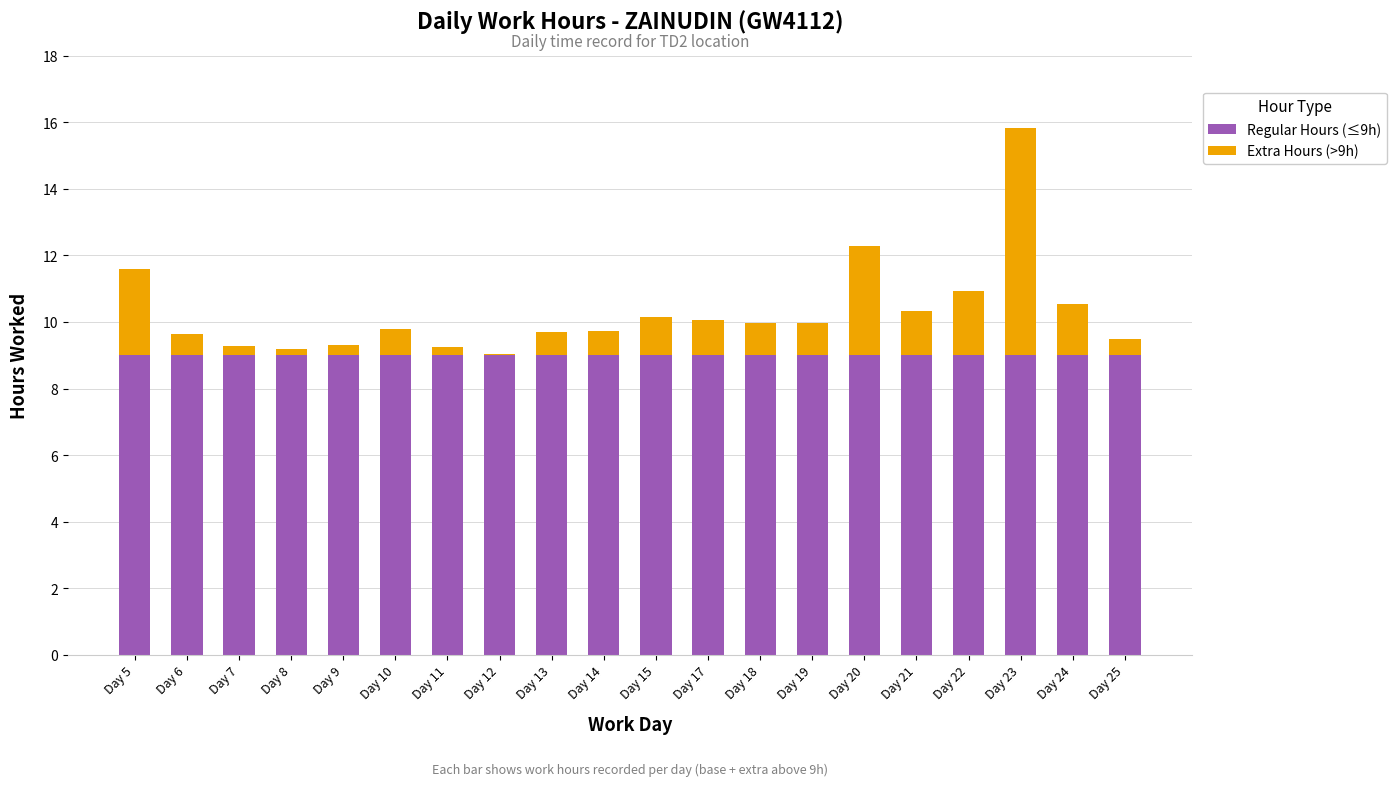

What is the sum of all Regular Hours (≤9h) values?

180.0